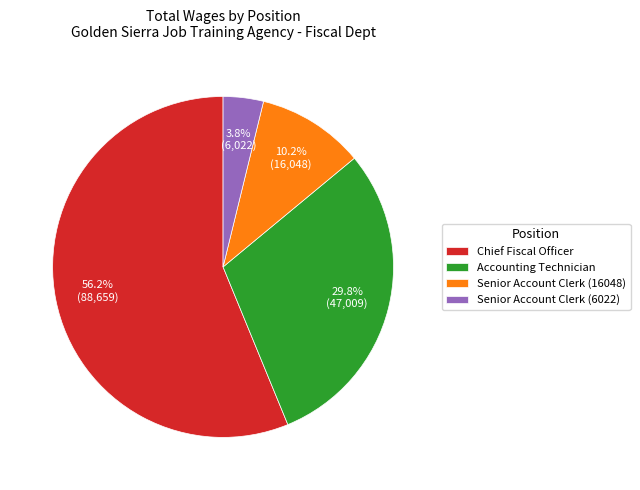

What percentage is NOT represented by Accounting Technician?

70.2%